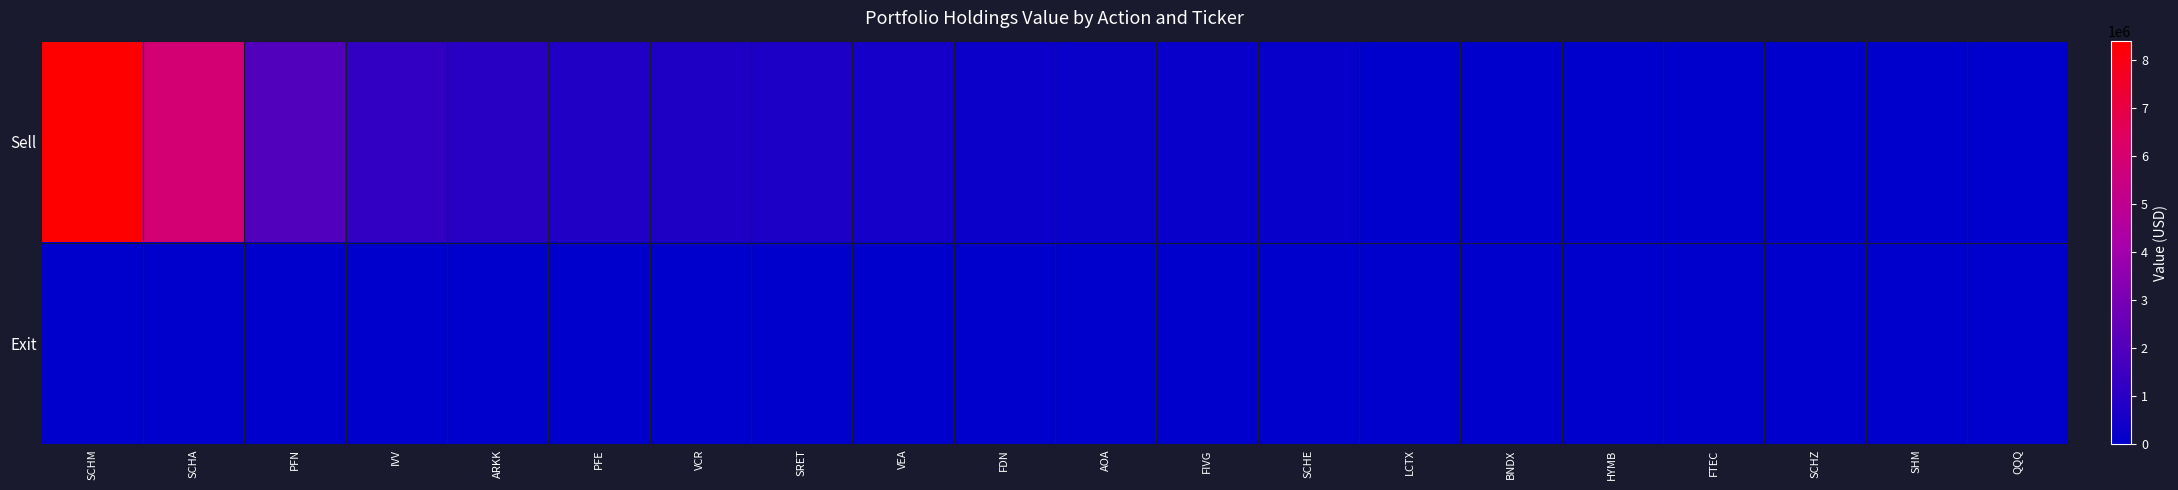

At which category is the sum across all series the highest?

SCHM